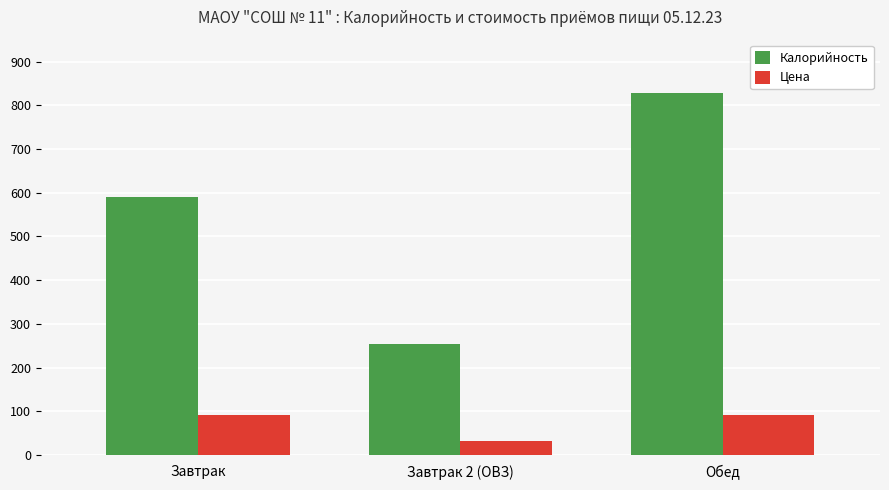

Rank the series by their maximum value, from highest to lowest.

Калорийность, Цена